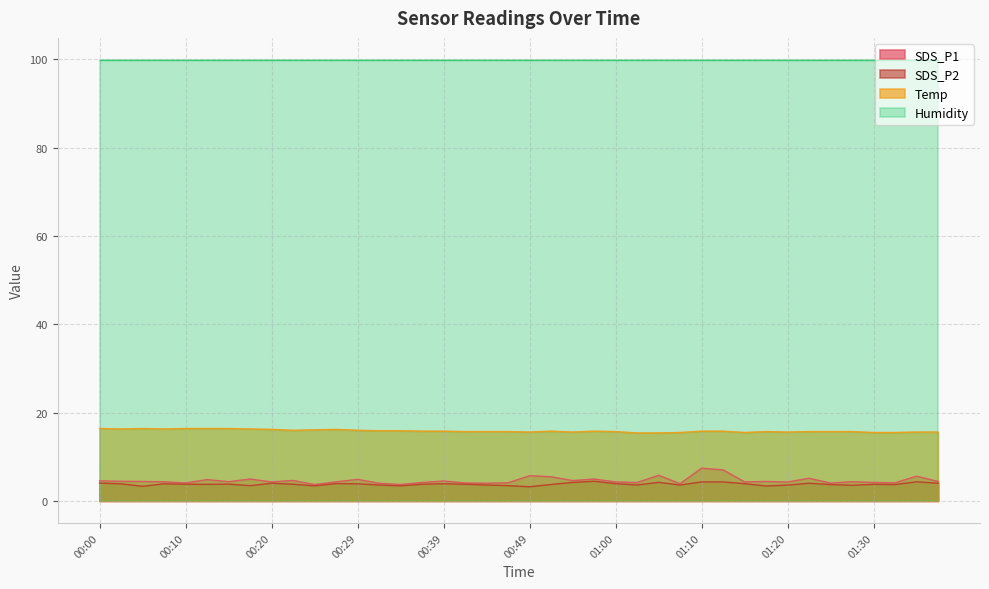

What is the sum of all Temp values?

634.4